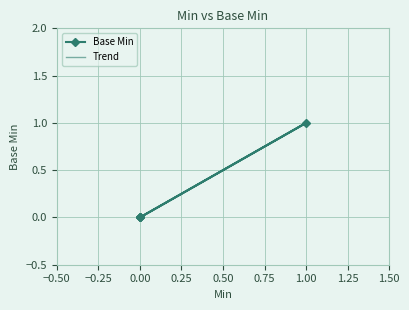

List the labels in order of value, largest first.

1, 0, 0, 0, 0